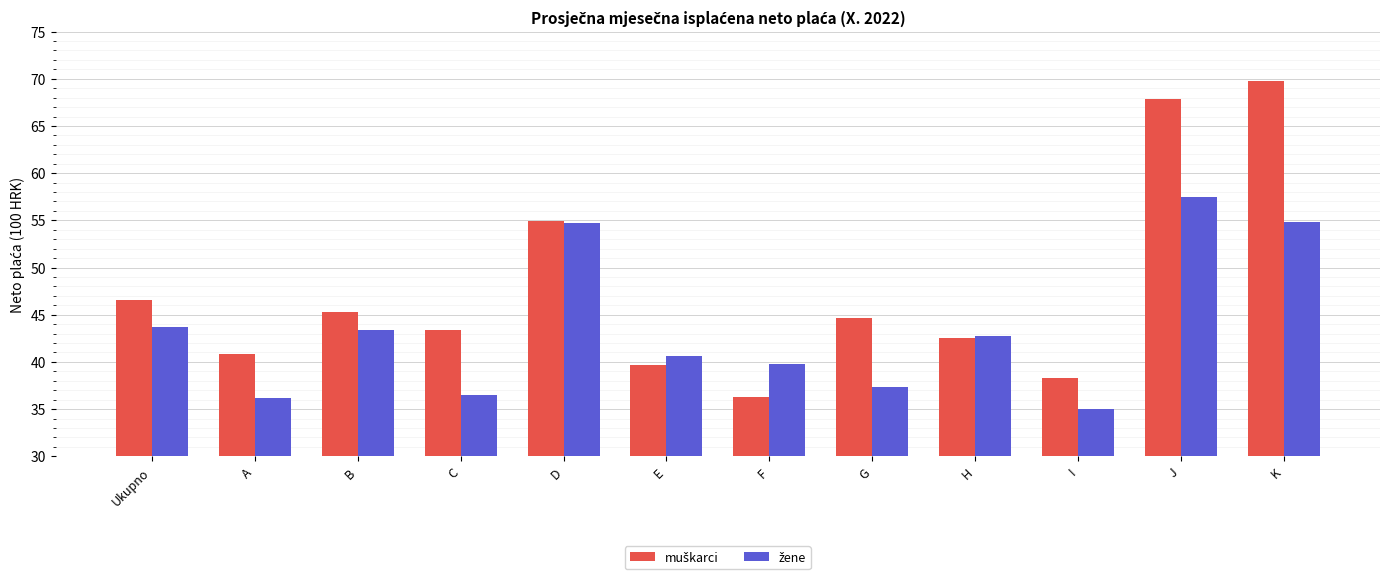

At how many categories does at least one series exceed 36?

12